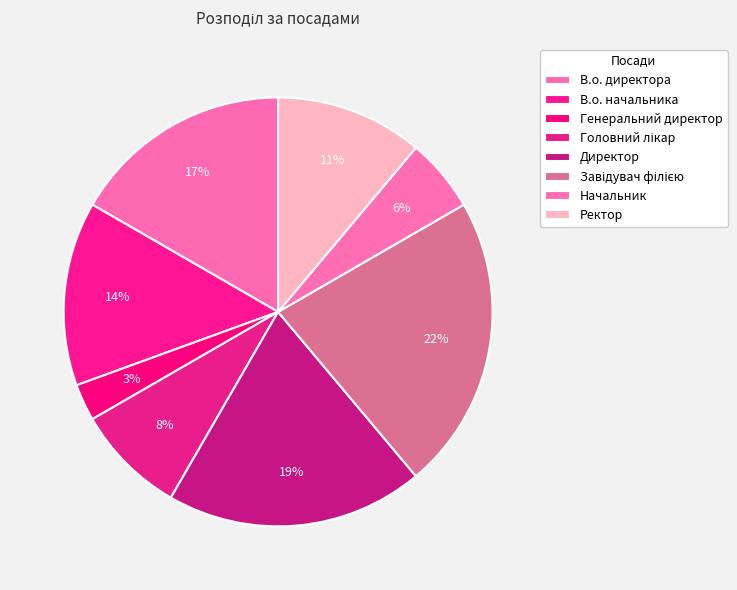

What is the ratio of the value at Начальник to the value at Завідувач філією?

0.2